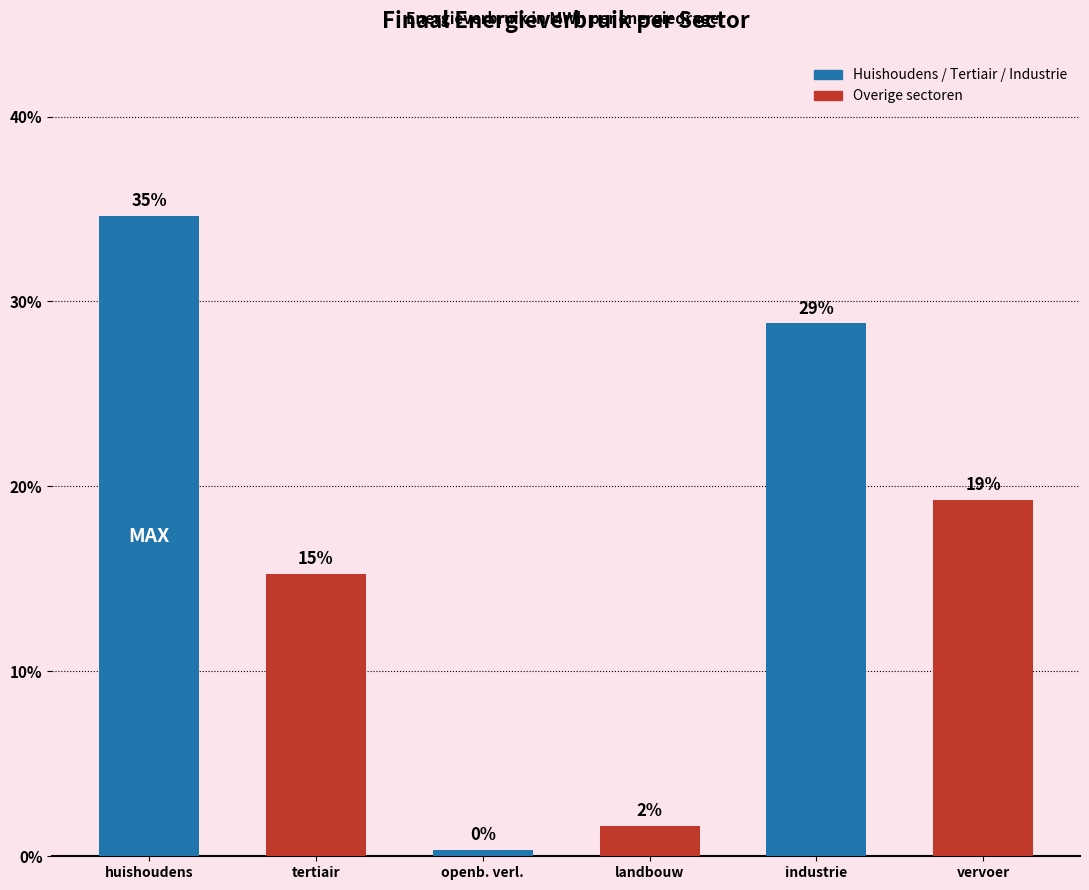

True or false: the data shows 26.9 at tertiair.

False